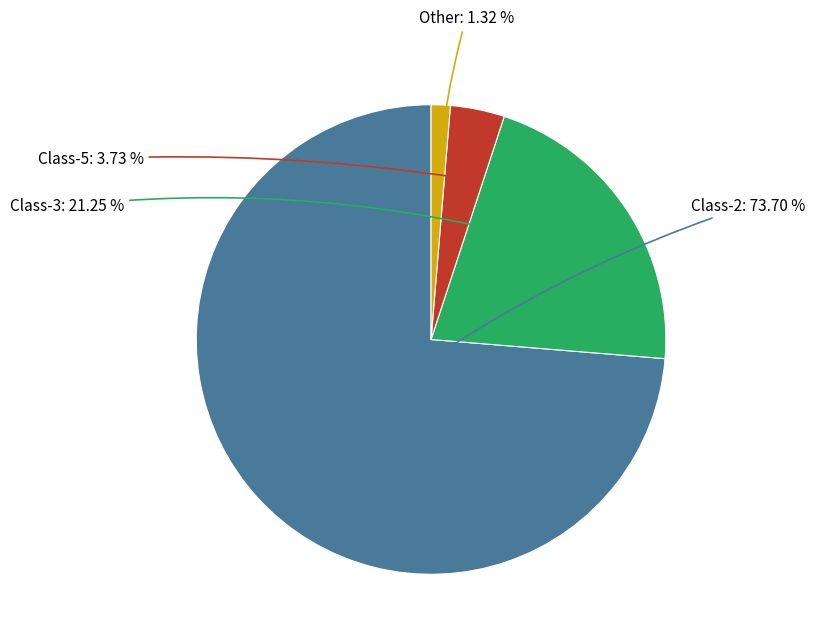

Is there any slice that represents more than half of the pie?

Yes